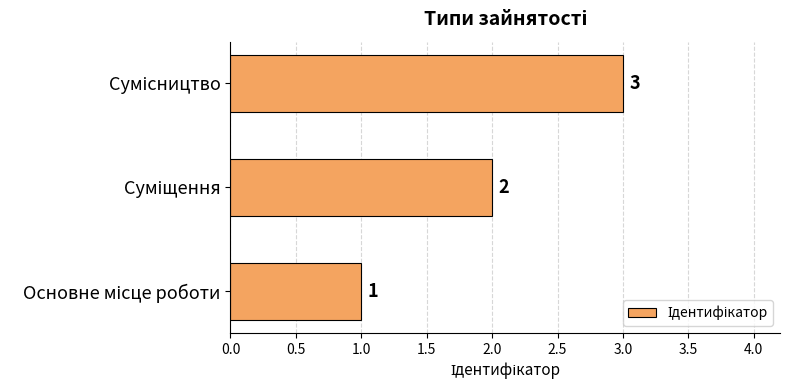

What is the greatest value displayed?

3